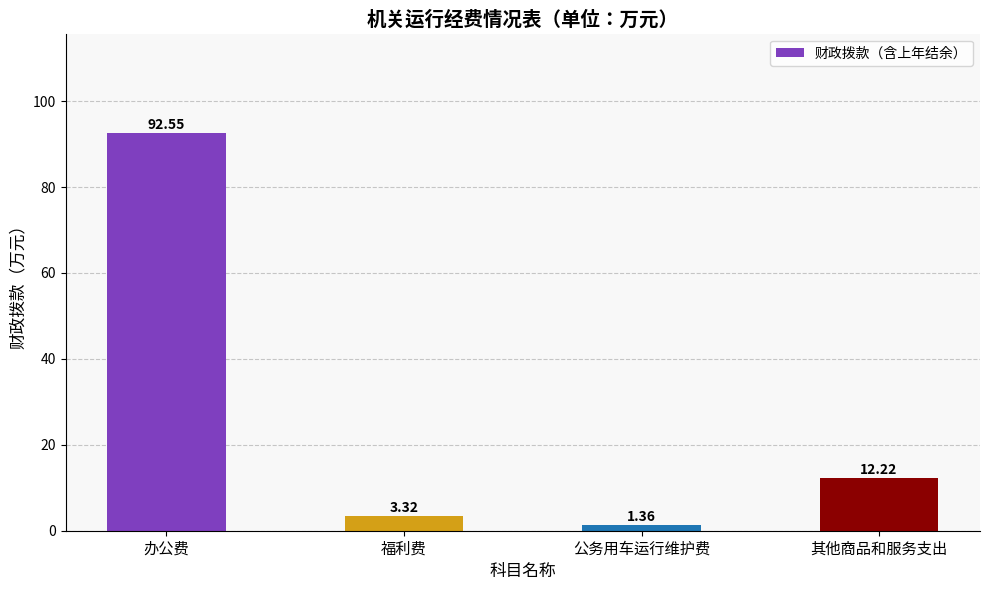

What is the difference between the maximum and second lowest values?

89.2